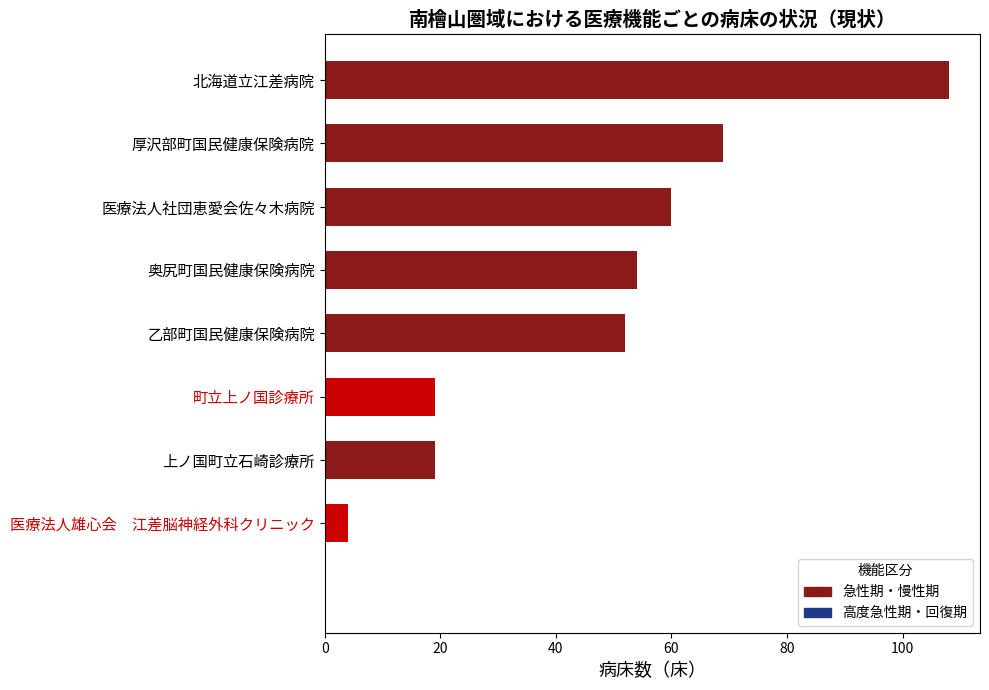

What is the maximum value shown in the chart?

108